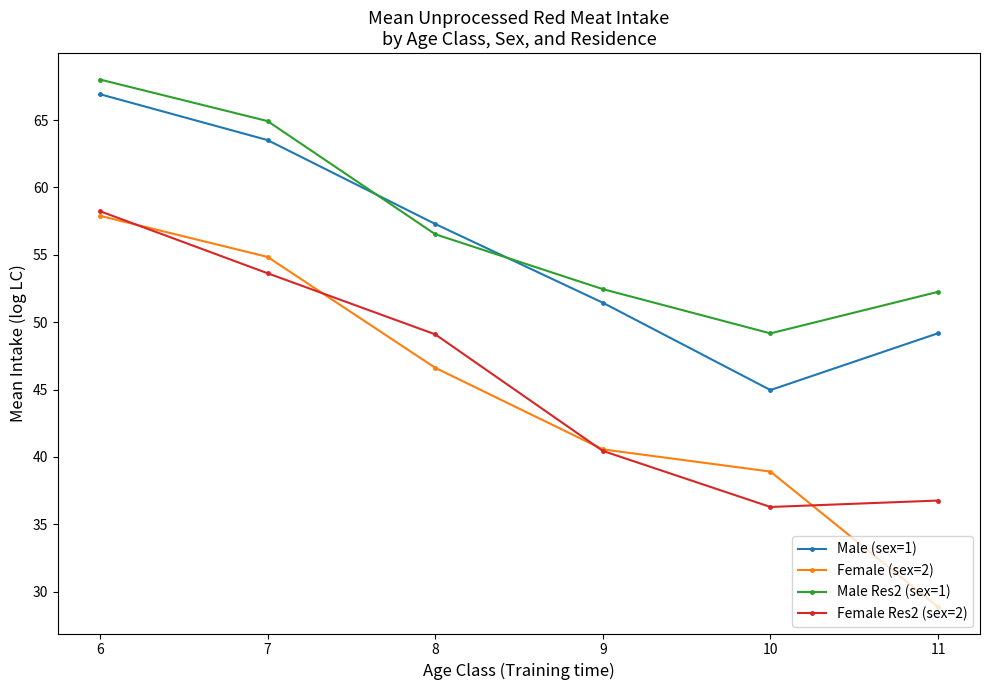

What is the value of the Female Res2 (sex=2) point at the 3rd from the left?

49.1